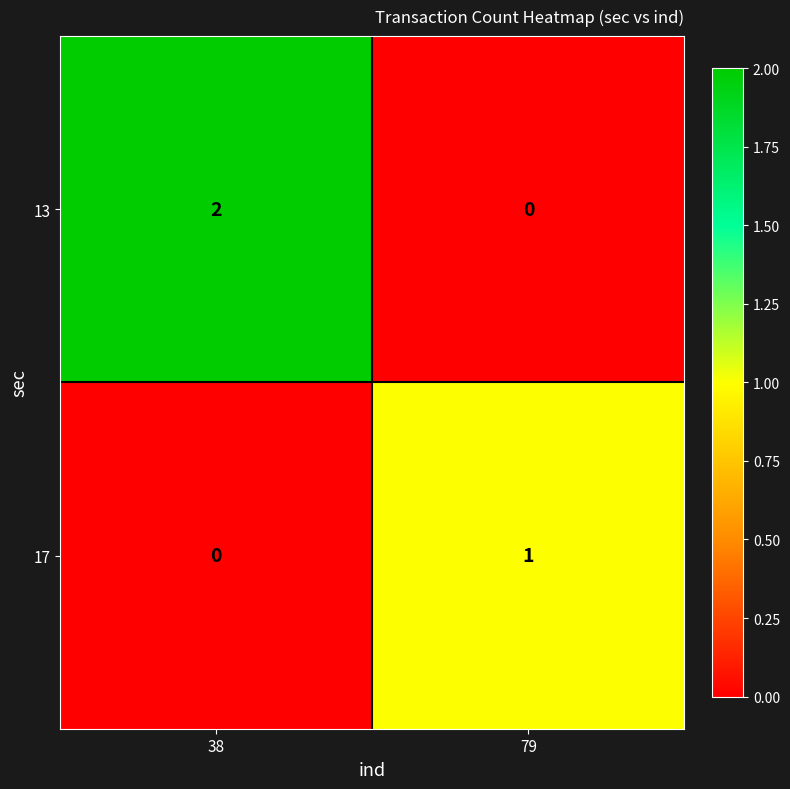

Which series has the largest total across all categories?

13